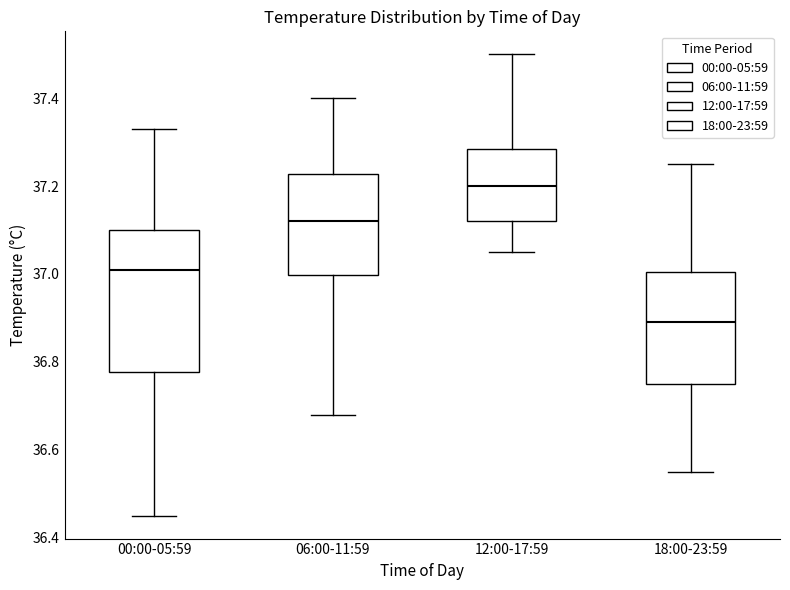

Reading left to right, transcribe this box plot: for each box, give where its median line is, the range the box spans, and where its two whiskers end, as read against the y-axis. The values are not printed on the chart, so give them approximately, as read against the axis.

00:00-05:59: median 37.02, box 36.78 to 37.10, whiskers 36.46 to 37.34
06:00-11:59: median 37.12, box 37.00 to 37.22, whiskers 36.68 to 37.40
12:00-17:59: median 37.20, box 37.12 to 37.28, whiskers 37.06 to 37.50
18:00-23:59: median 36.90, box 36.76 to 37.00, whiskers 36.56 to 37.26